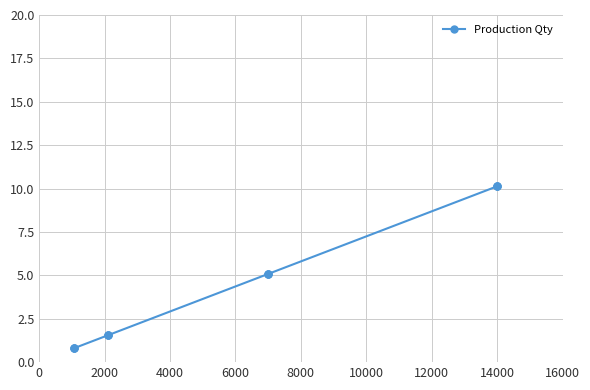

How many distinct data groups are displayed?

1